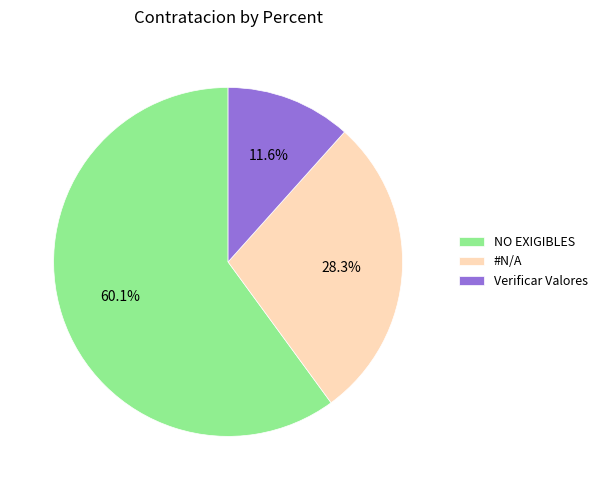

Which category has the smallest portion of the pie?

Verificar Valores